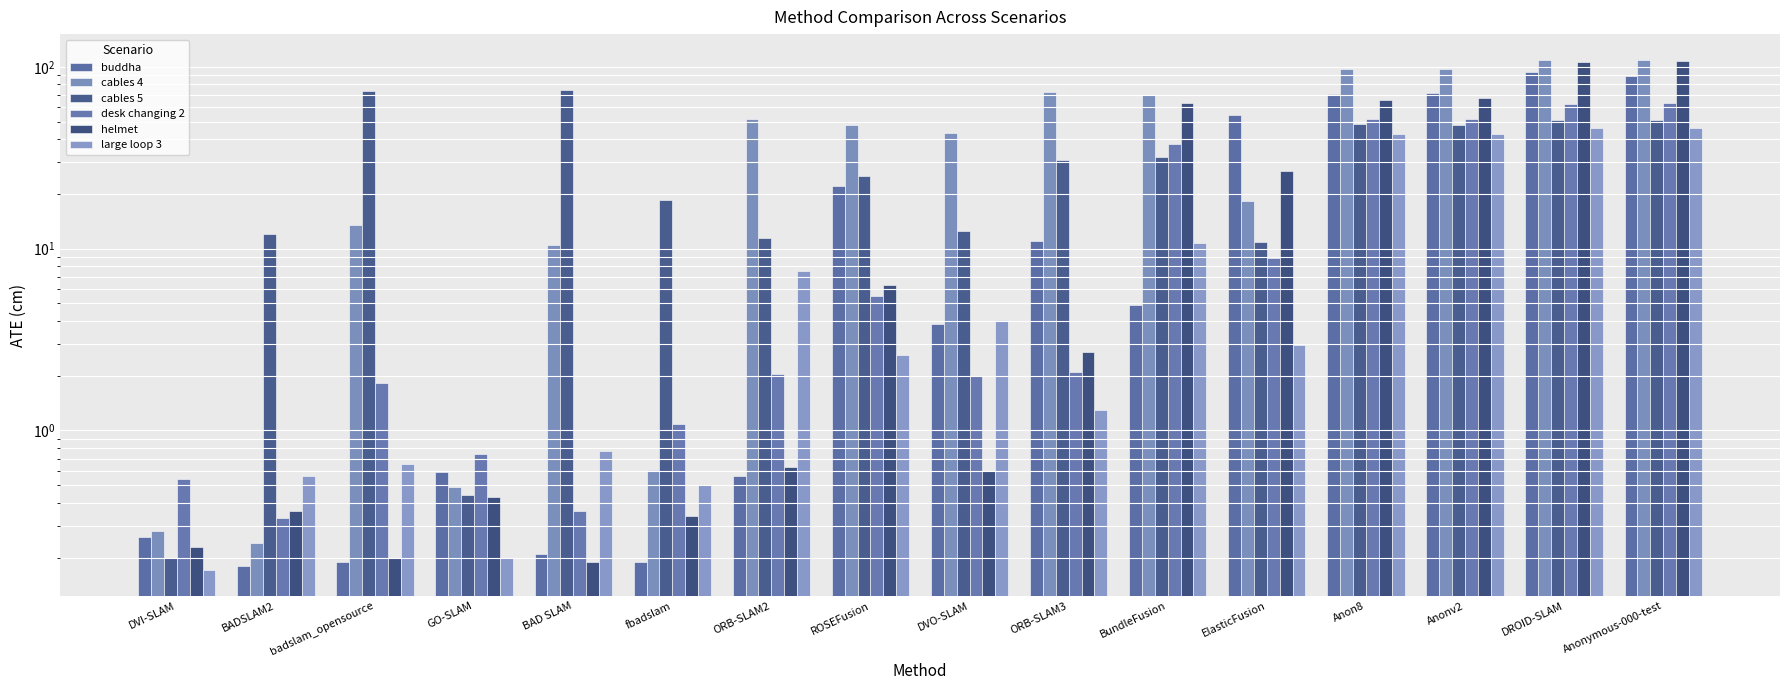

How many distinct data groups are displayed?

6